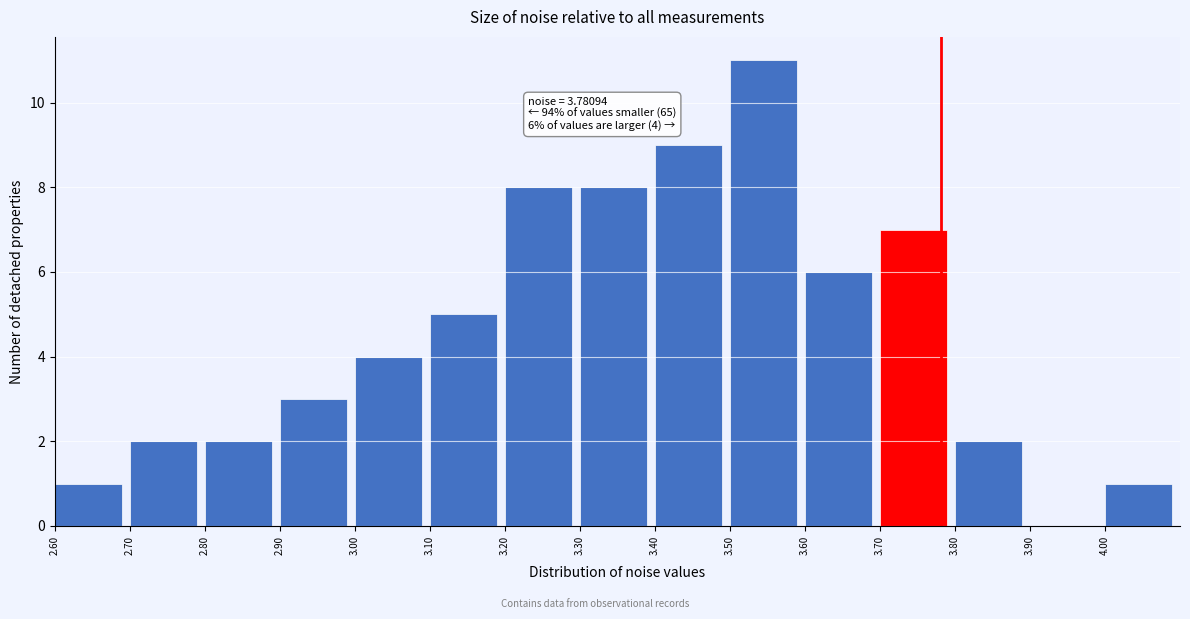

Which range on the x-axis has the tallest bar?

3.5 to 3.6